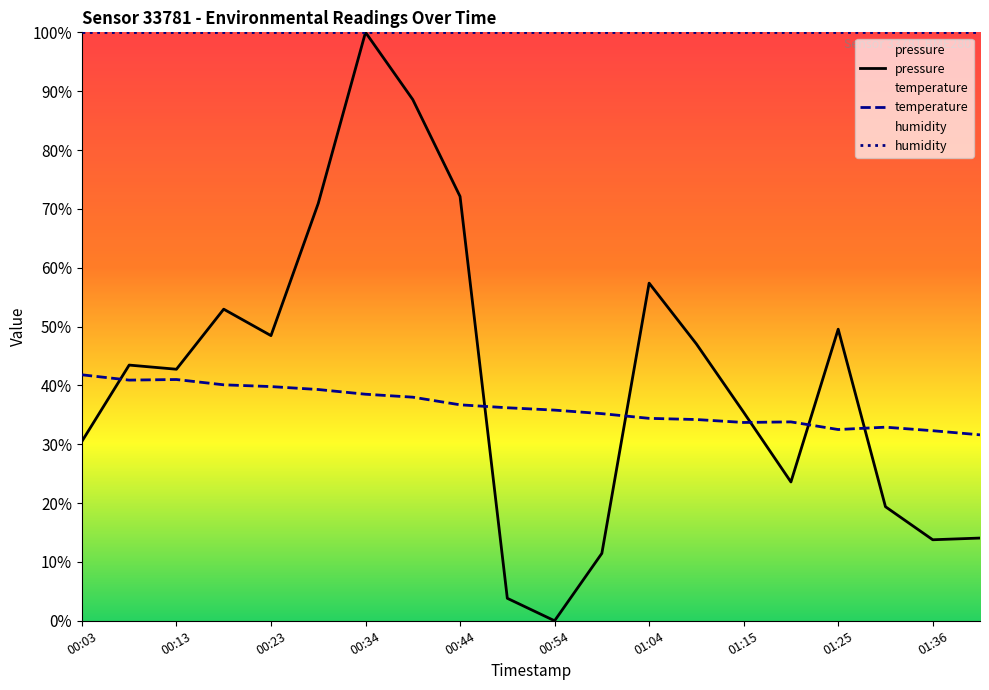

What are all the series names shown in the legend?

pressure, temperature